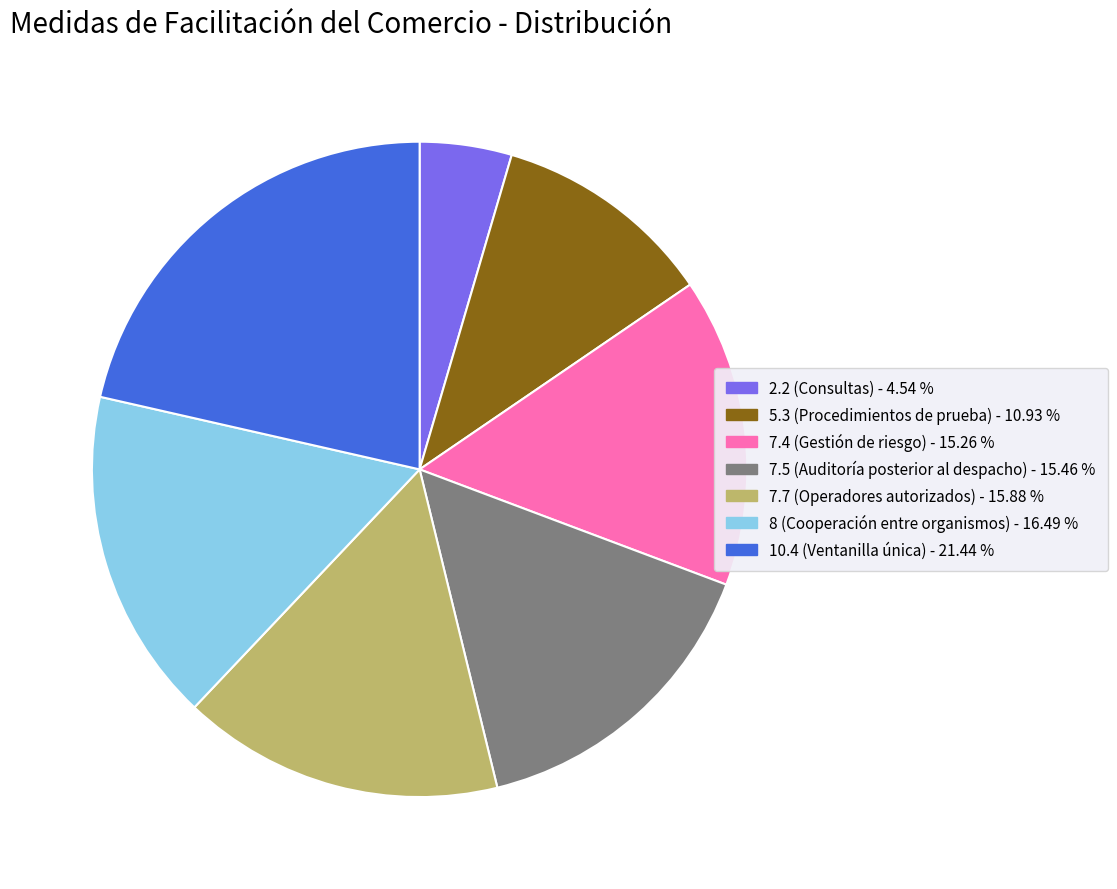

Is there any slice that represents more than half of the pie?

No